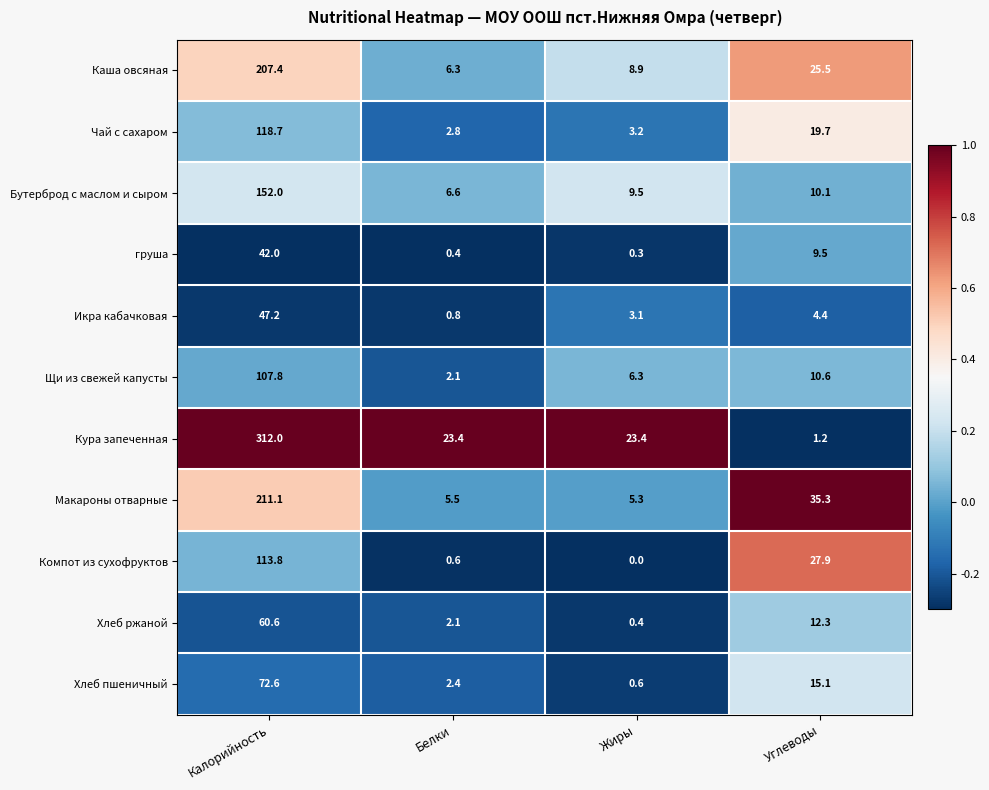

At which label does Бутерброд с маслом и сыром first exceed 10?

Калорийность